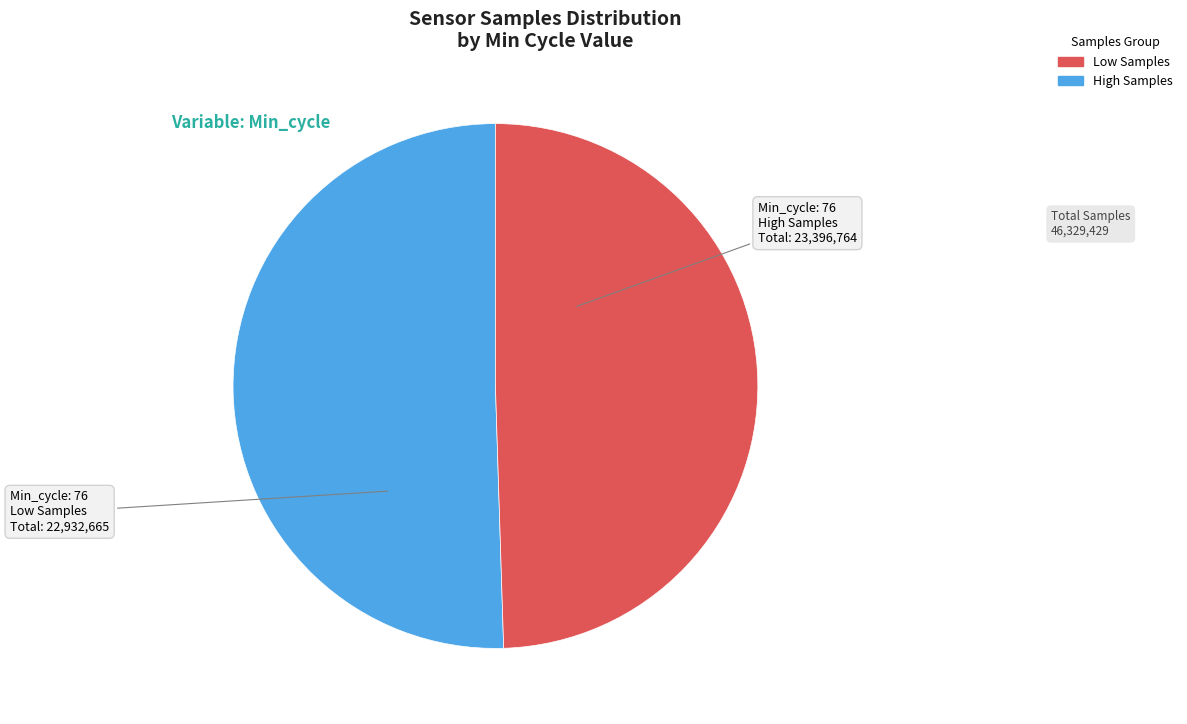

Is there any slice that represents more than half of the pie?

Yes